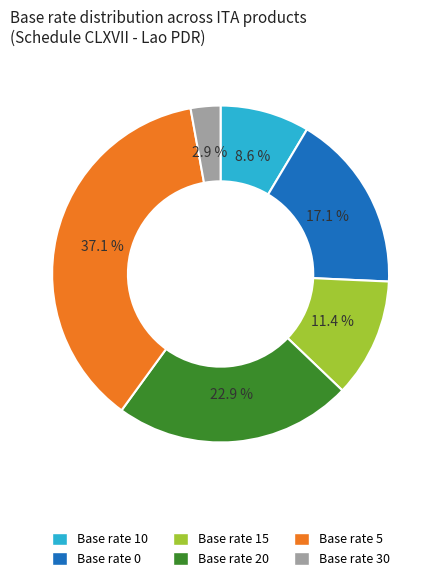

Is there a majority slice in this chart?

No